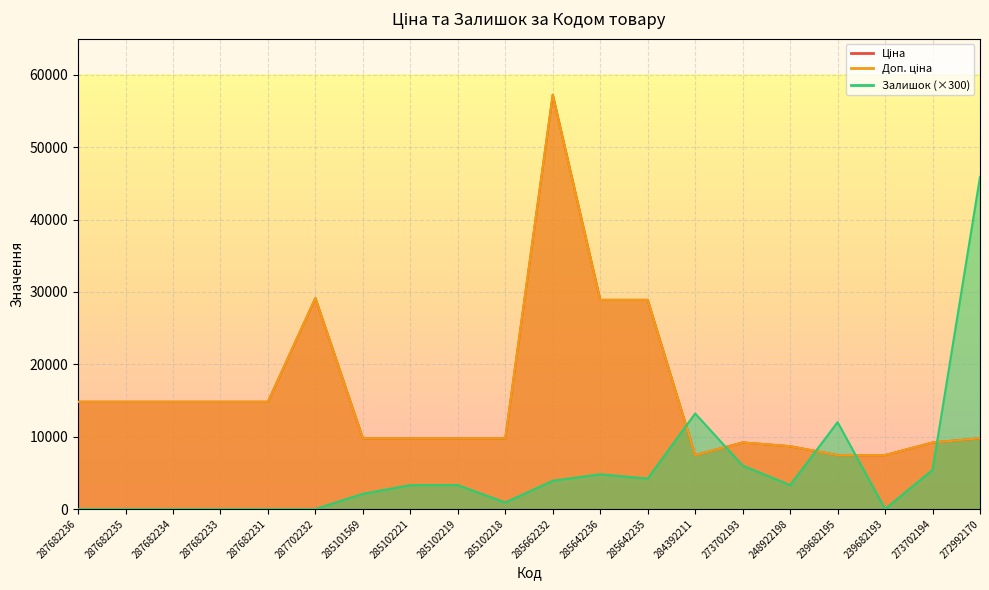

True or false: Ціна and Доп. ціна intersect in this chart.

False